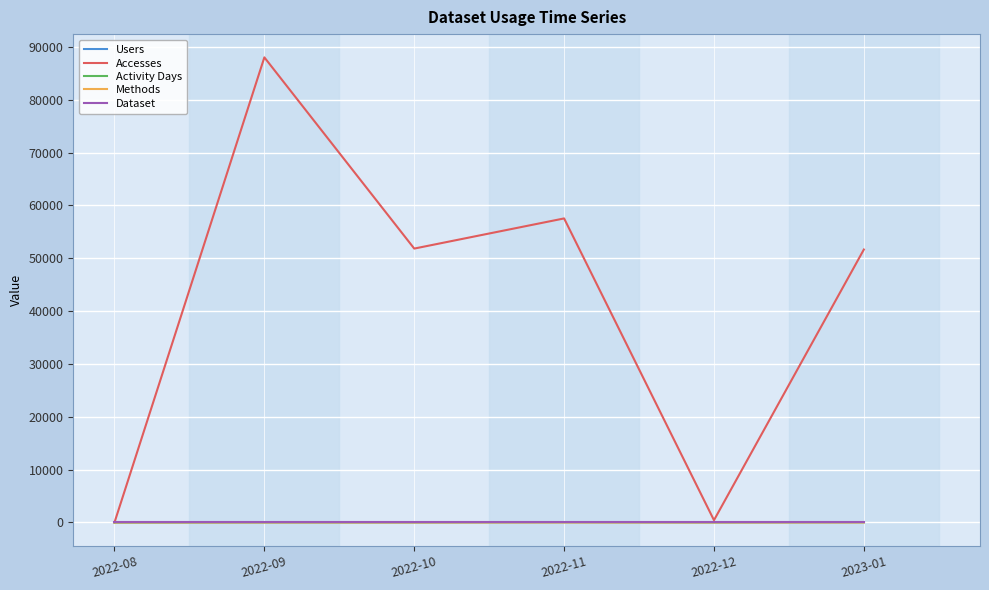

What is the total value across all series at 2022-08?

8